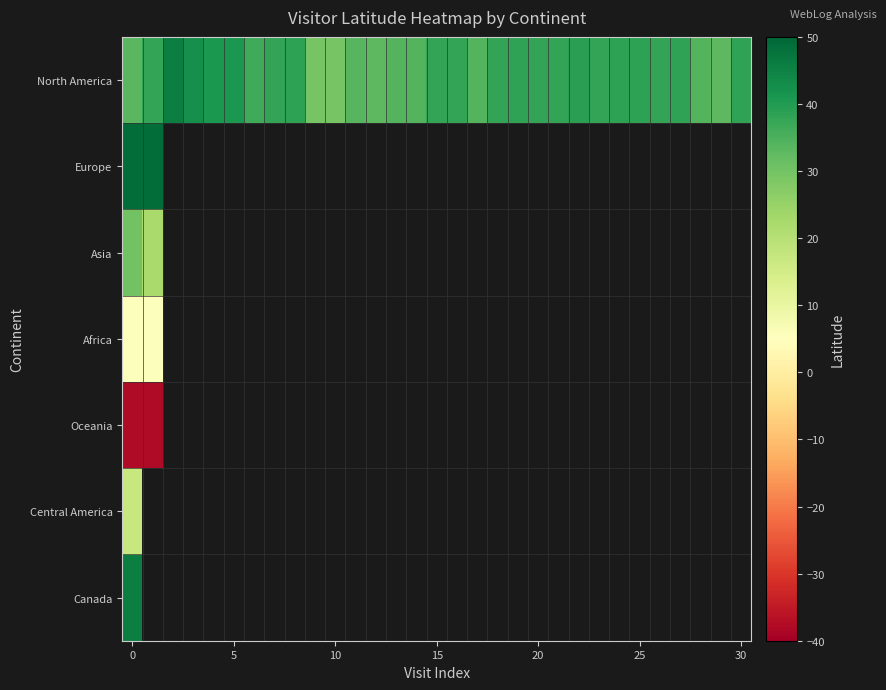

What is the average value of the North America series?

36.9